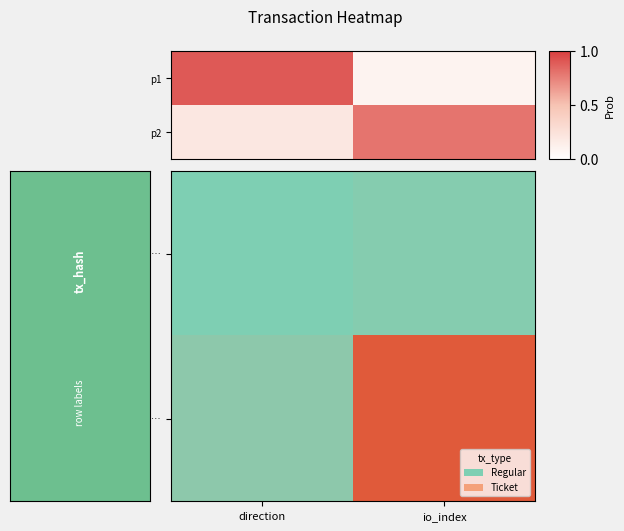

What is the difference between the p1 values at direction and io_index?

0.8